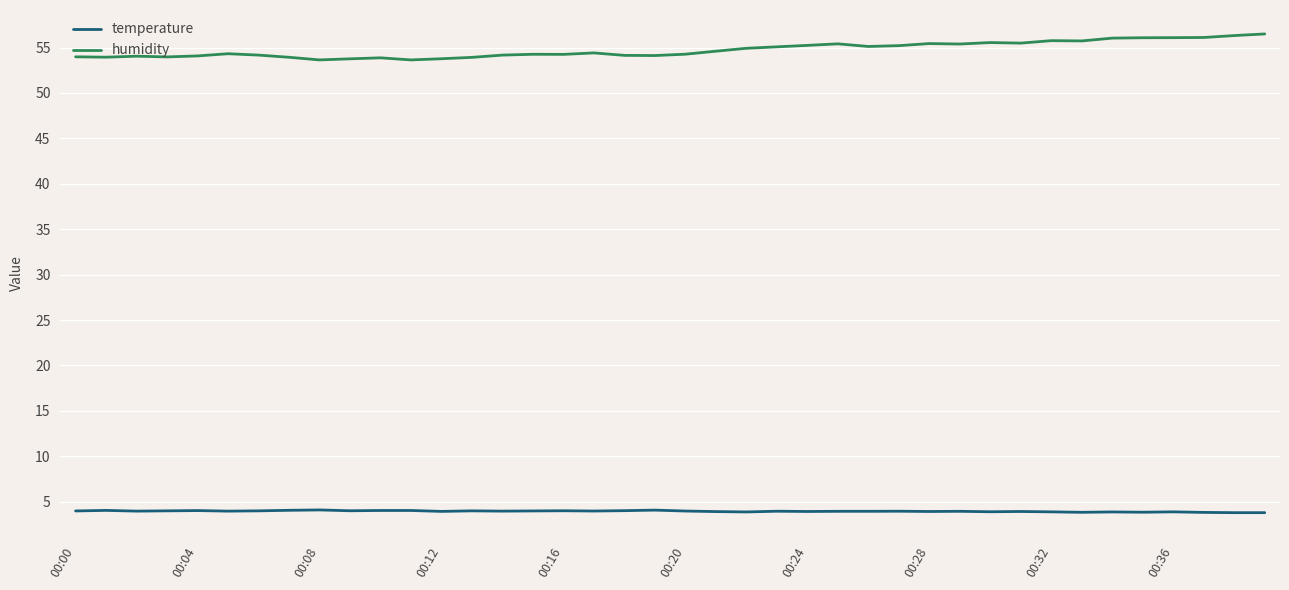

Which series has the largest total across all categories?

humidity